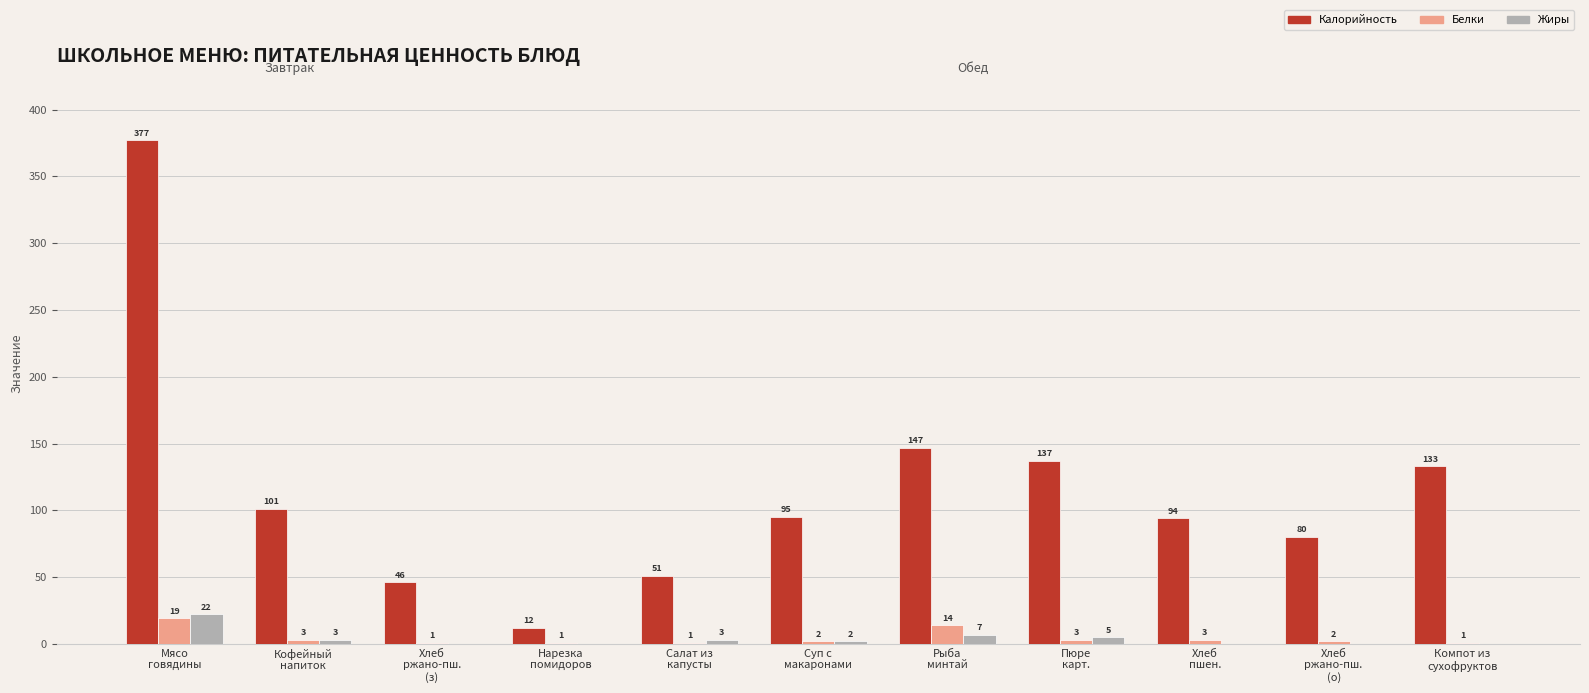

What is the sum of all Жиры values?

42